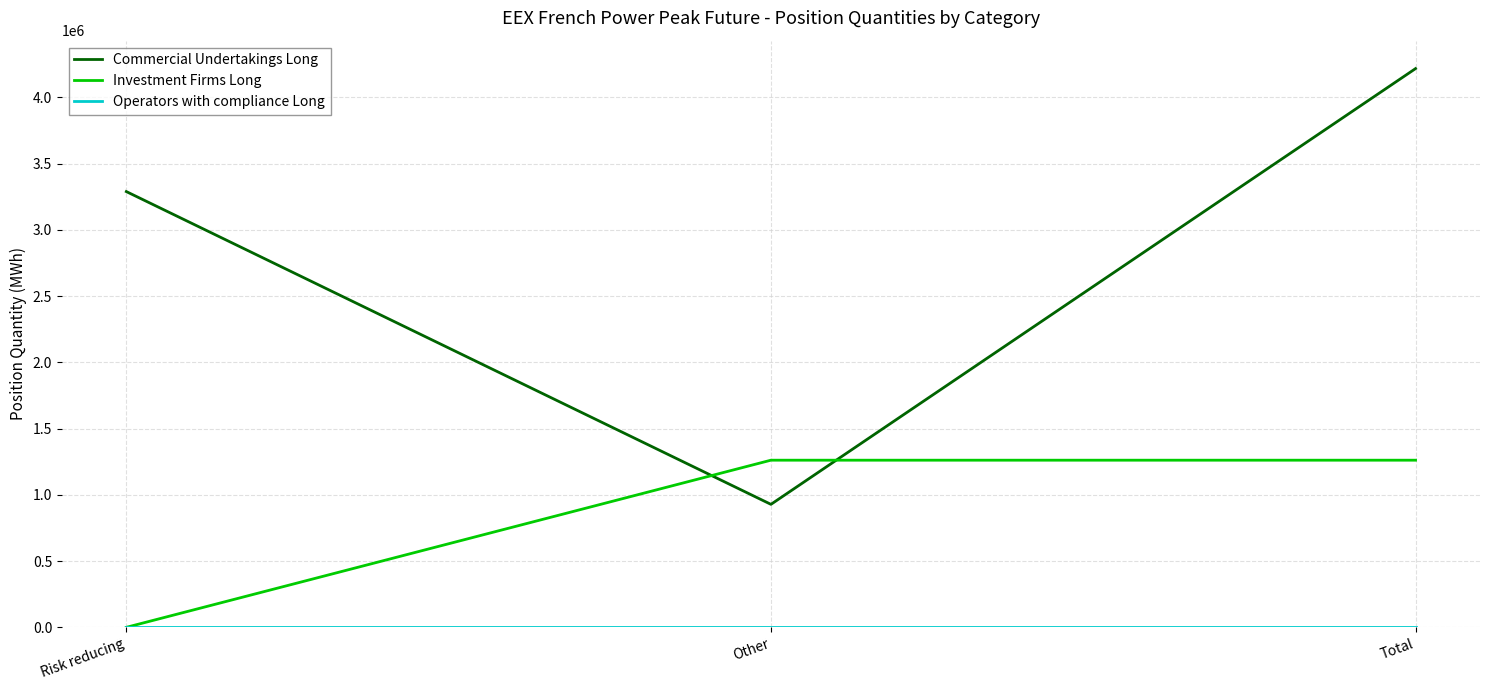

At which label is Commercial Undertakings Long closest to 2573220?

Risk reducing